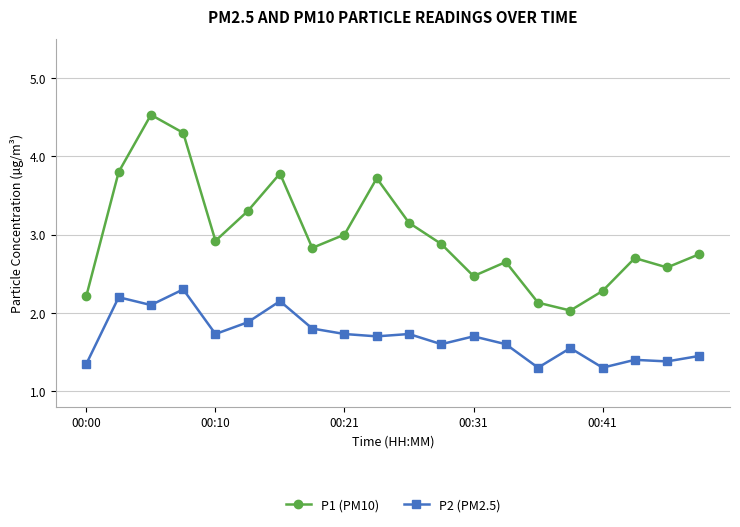

True or false: P1 (PM10) and P2 (PM2.5) cross at least once.

False